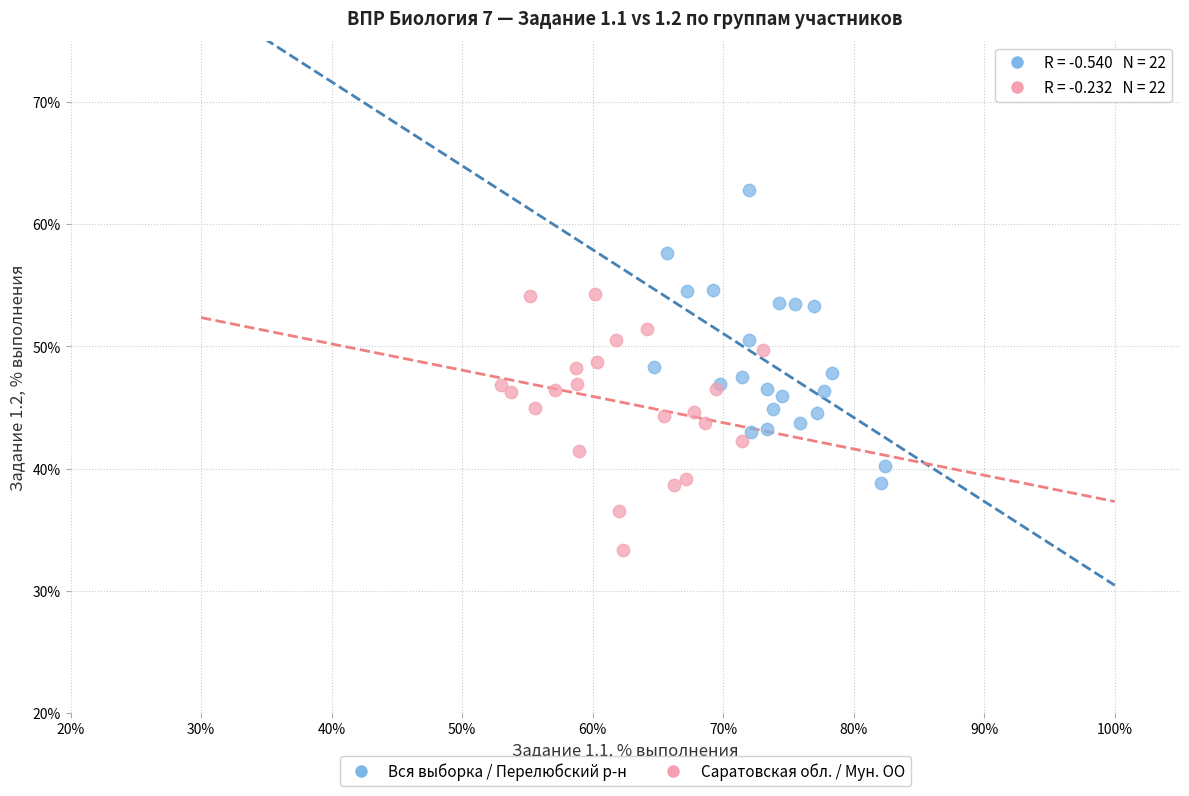

Which series has the widest spread of Y values?

Вся выборка / Перелюбский р-н